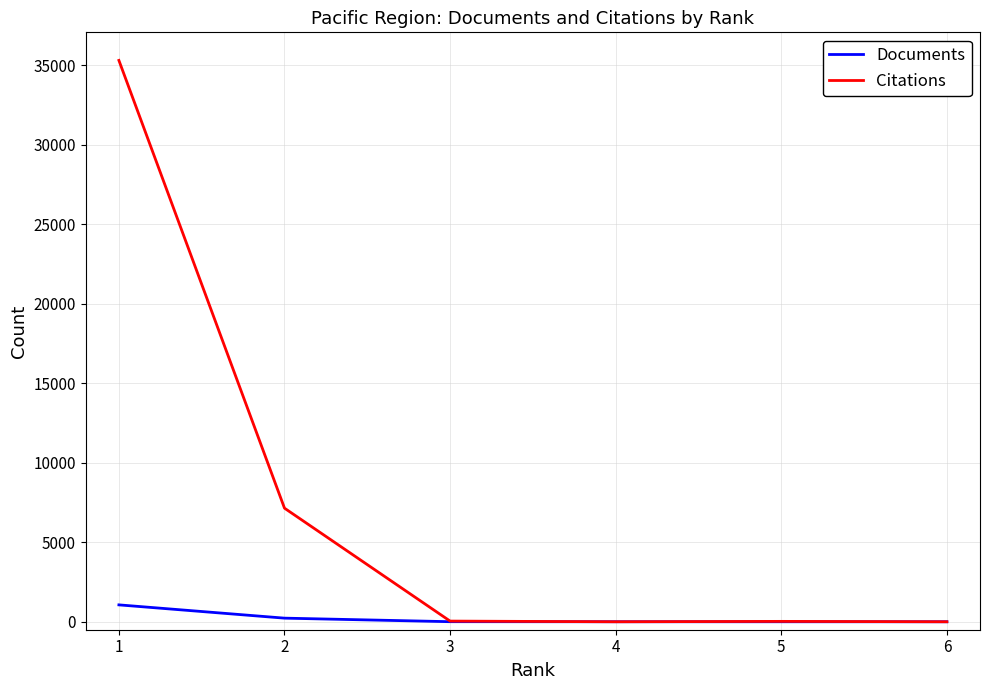

What are all the series names shown in the legend?

Documents, Citations